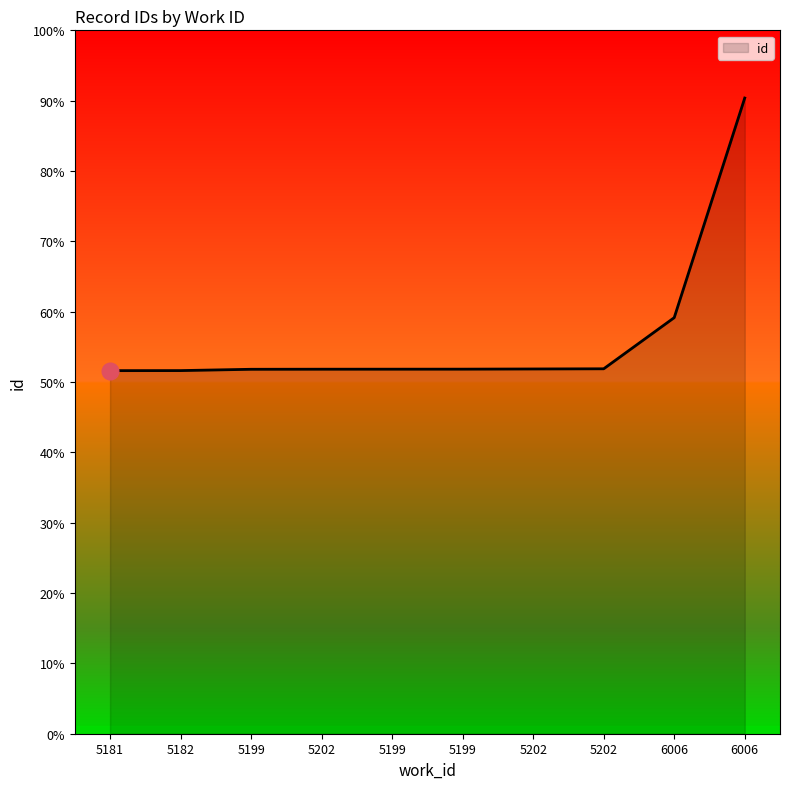

Is this an area chart (filled region under the line)?

Yes